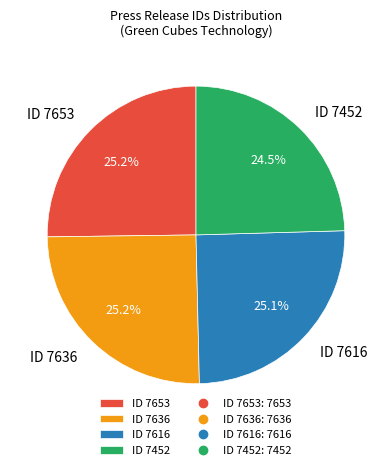

What is the total percentage of ID 7653 and ID 7636?

50.4%